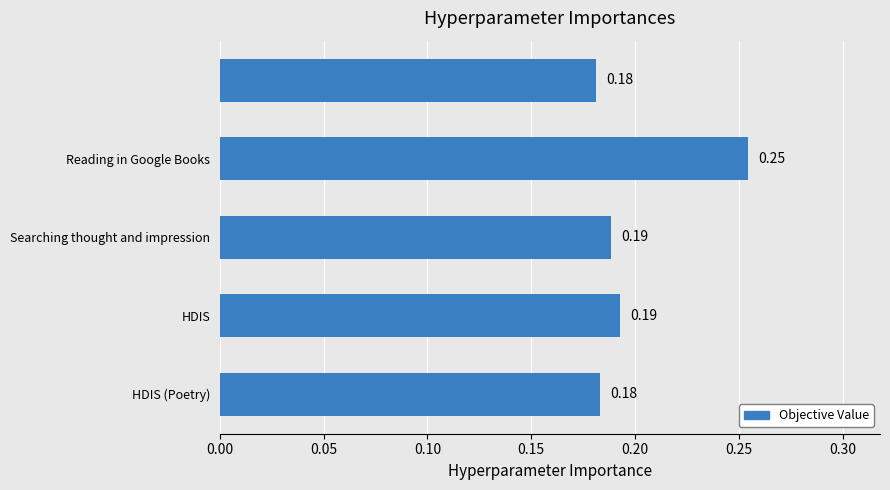

At which category does the chart reach its peak across all series?

Reading in Google Books